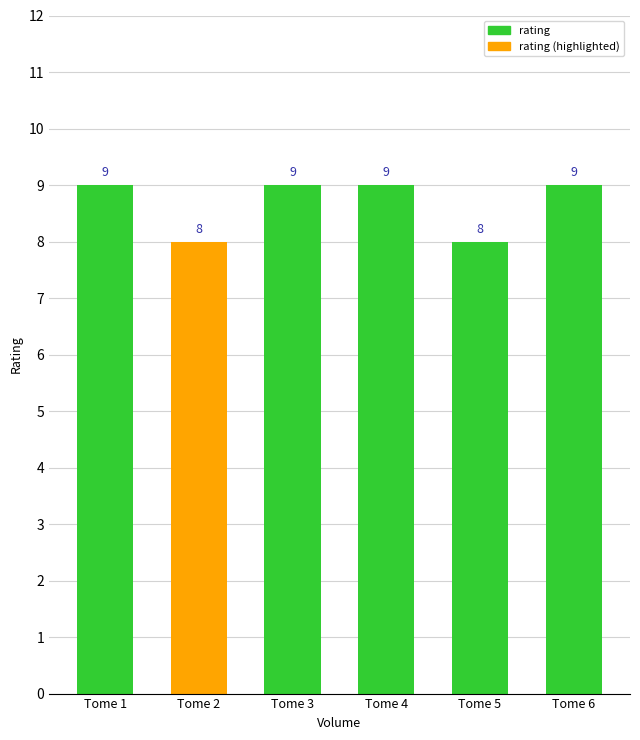

What is the smallest value displayed?

8